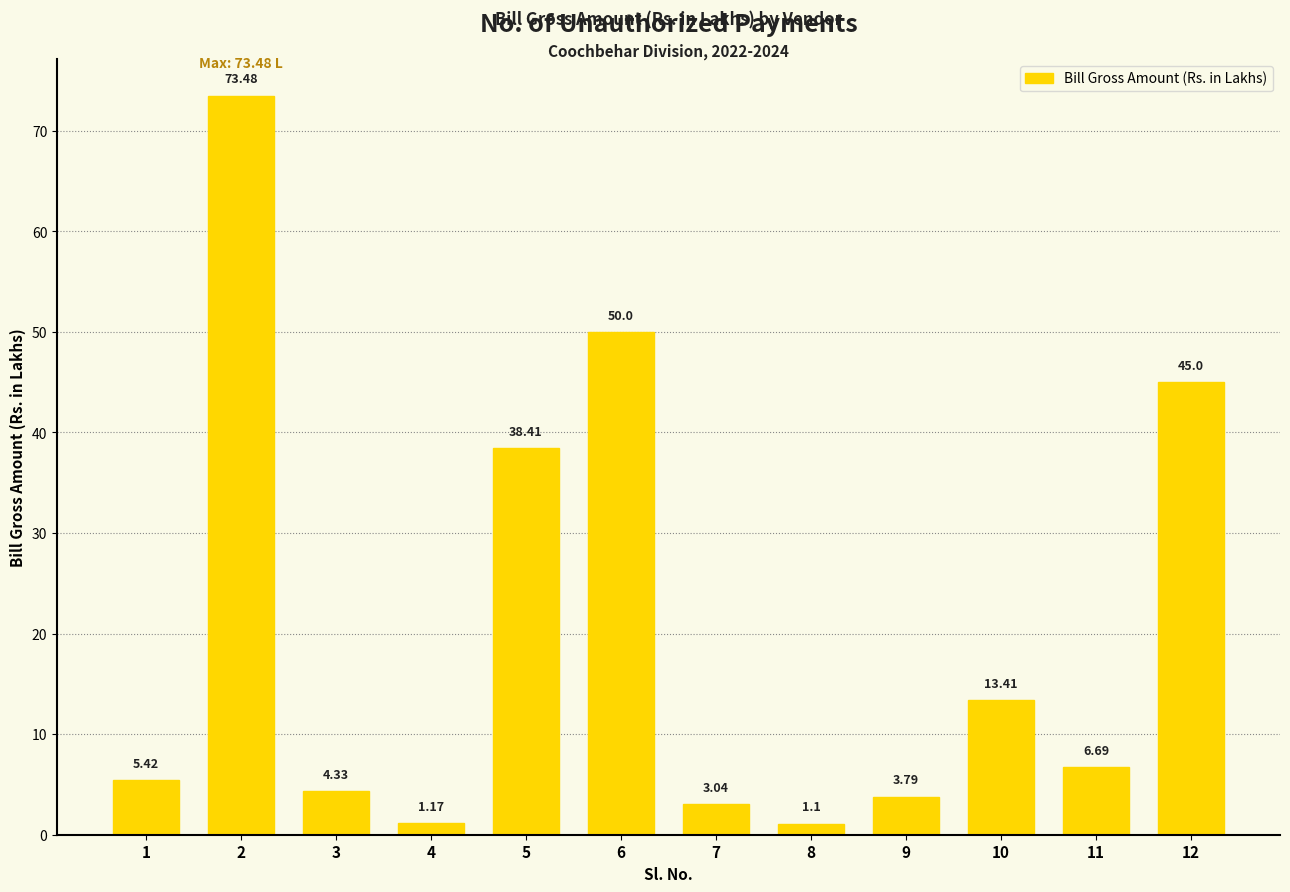

Approximately how many times larger is the value at 3 compared to 5?

0.1